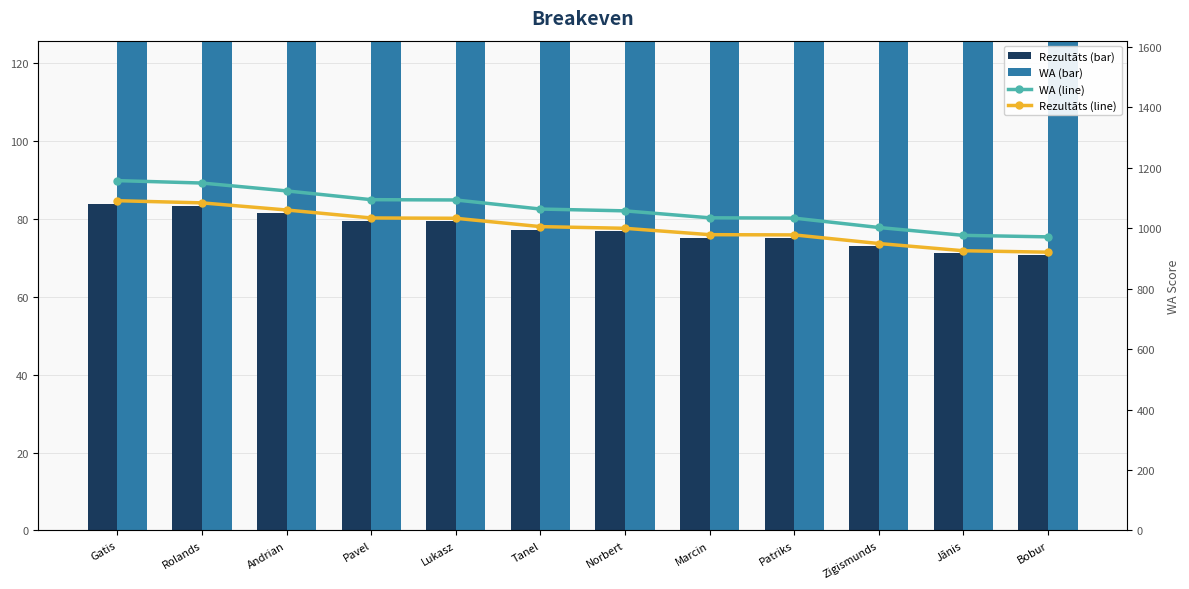

What position from the right is Tanel?

7